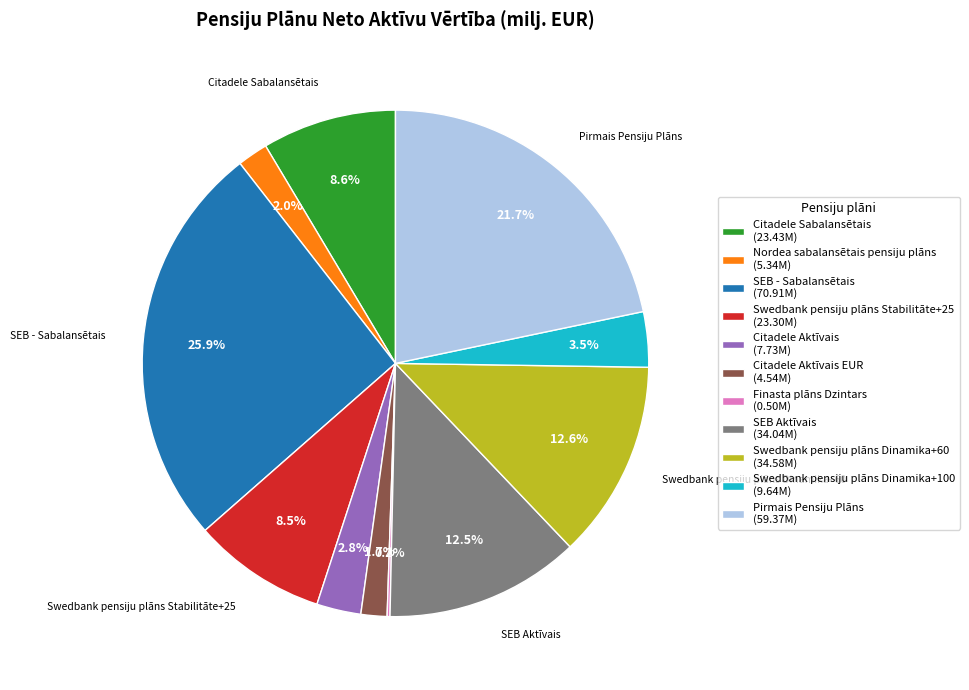

Which category has the biggest portion of the pie?

SEB - Sabalansētais (70.91M)